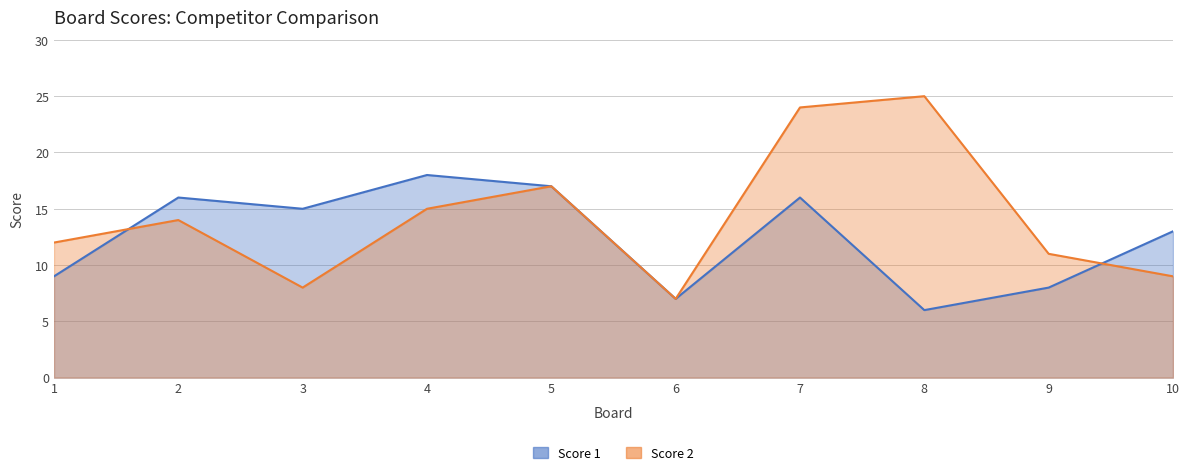

Reading right to left, list all the values displayed in this chart.

Score 1: 13	8	6	16	7	17	18	15	16	9
Score 2: 9	11	25	24	7	17	15	8	14	12